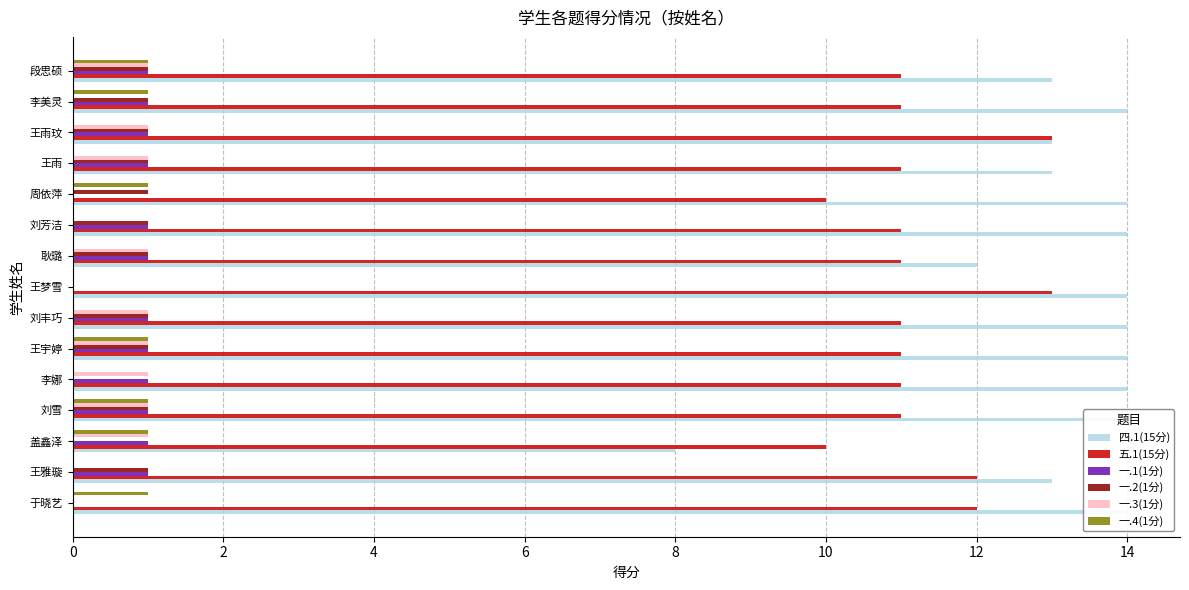

Rank the series at 盖鑫泽 from highest to lowest value.

五.1(15分), 四.1(15分), 一.1(1分), 一.3(1分), 一.4(1分), 一.2(1分)